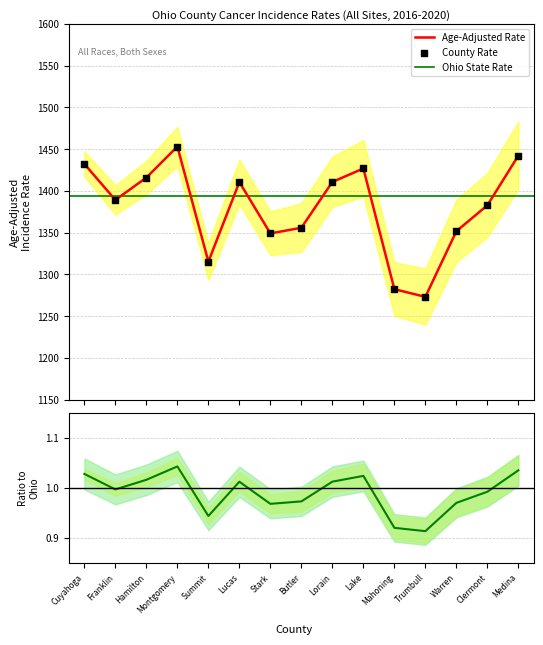

What is the total value across all series at Summit?

2631.5